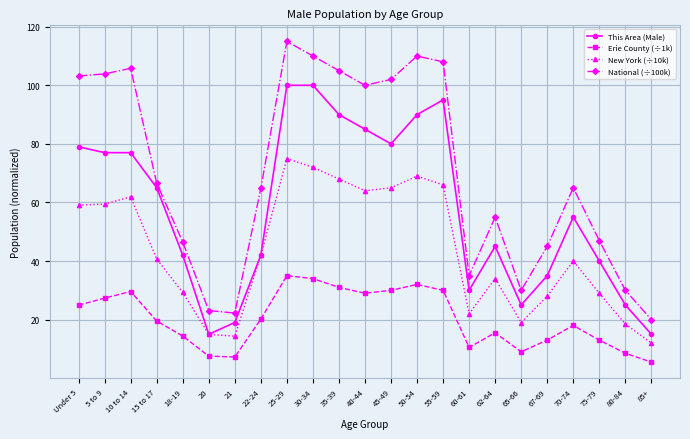

What are all the series names shown in the legend?

This Area (Male), Erie County (÷1k), New York (÷10k), National (÷100k)